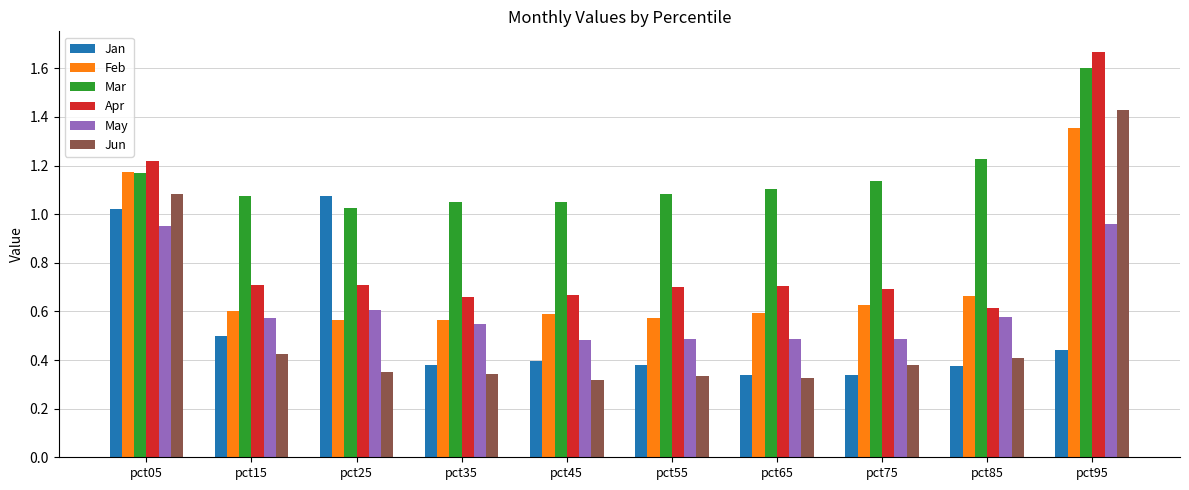

At which category is the sum across all series the highest?

pct95